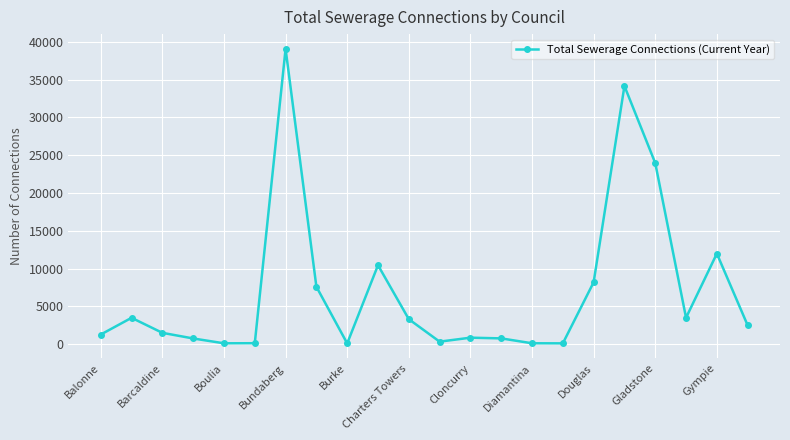

What is the maximum value shown in the chart?

39075